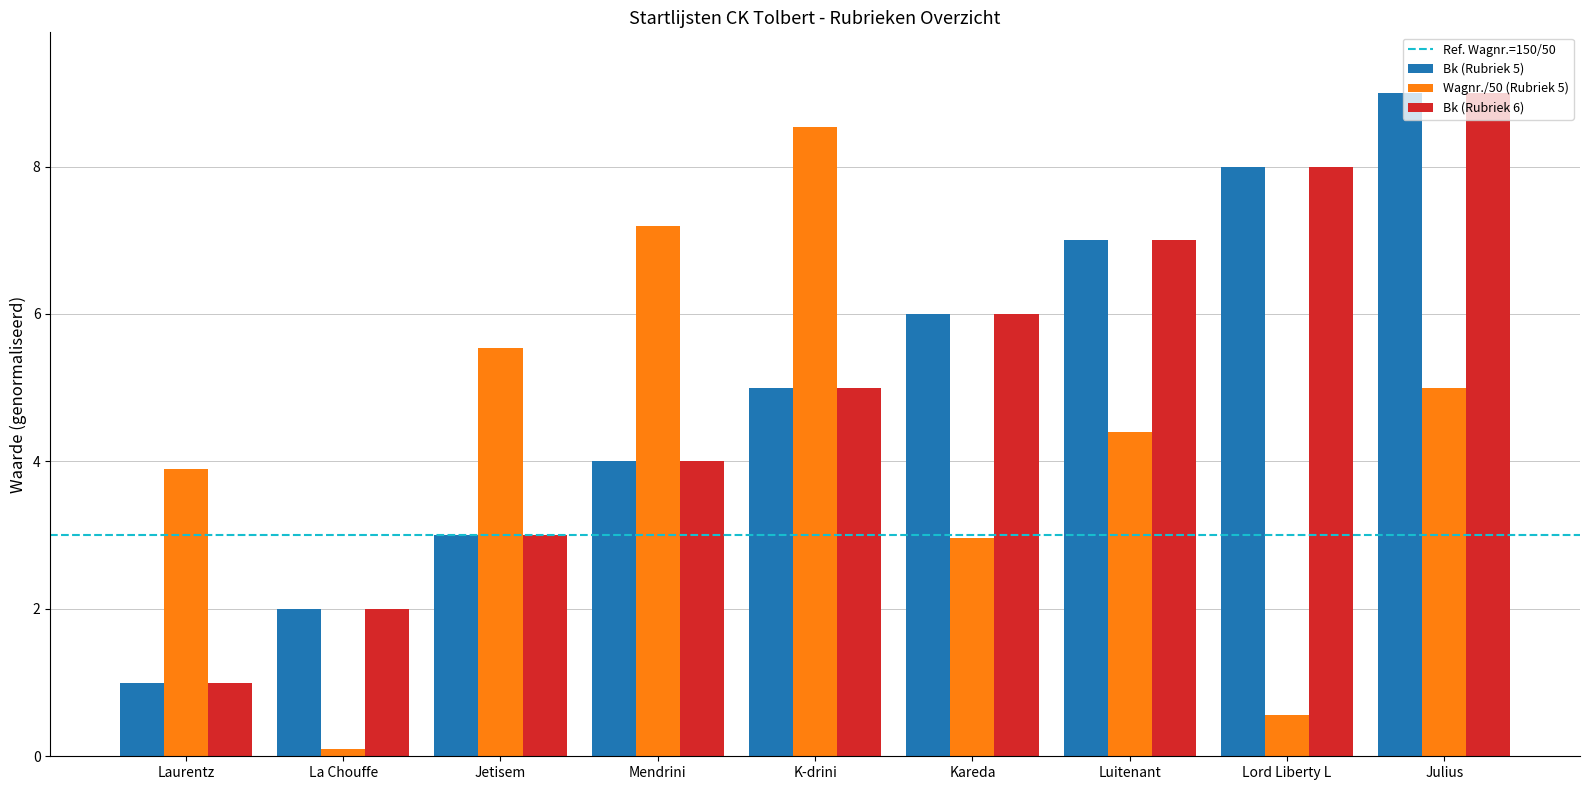

Which category has the highest value in the Wagnr./50 (Rubriek 5) series?

K-drini